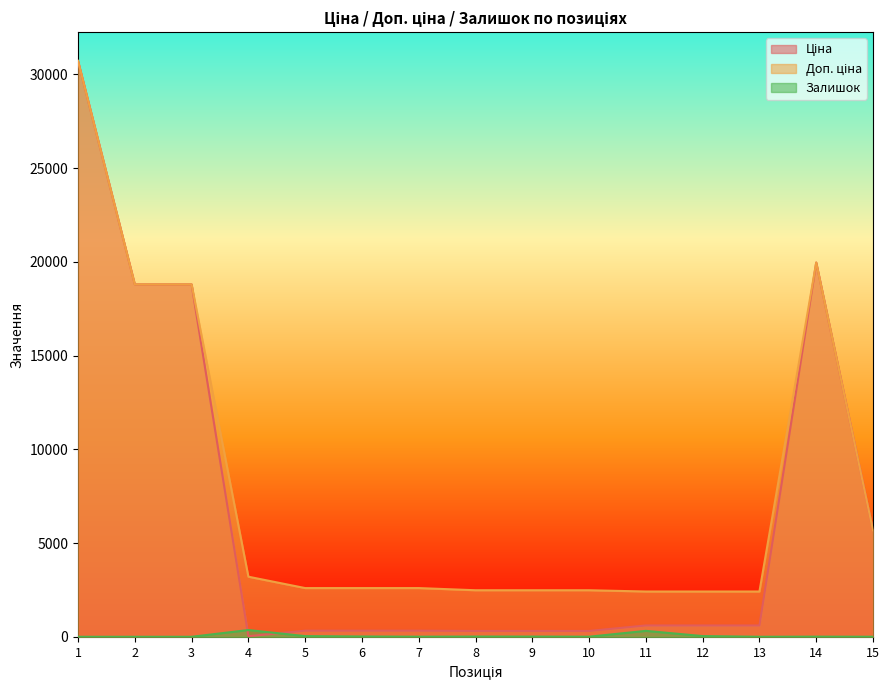

Which has a higher value, 9 or 7?

7